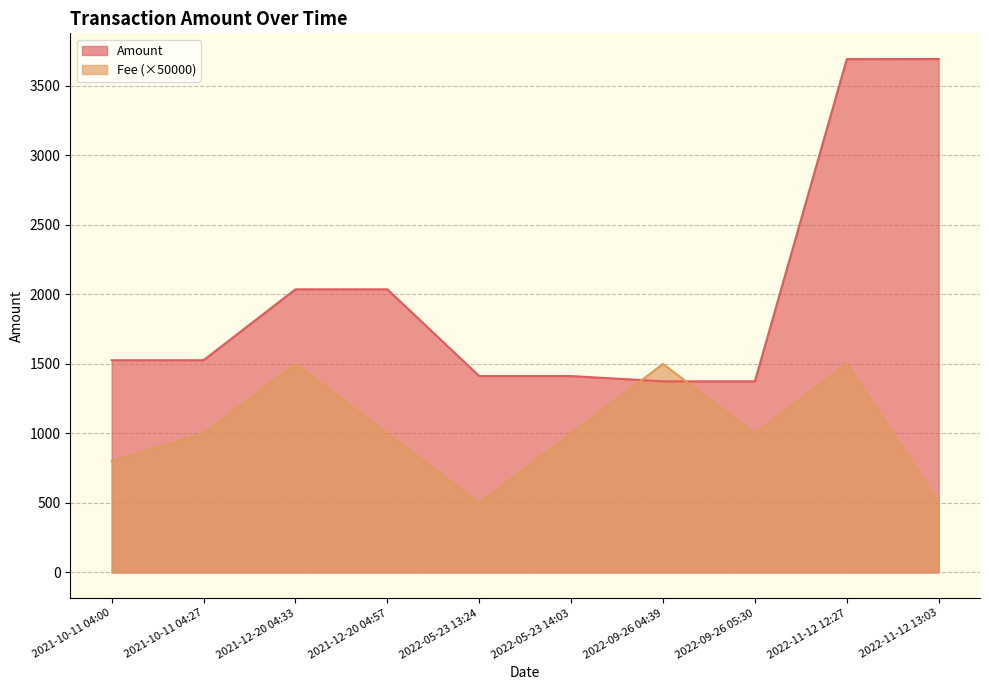

The Amount series shows 2557.3 at 2021-10-11 04:27. True or false?

False